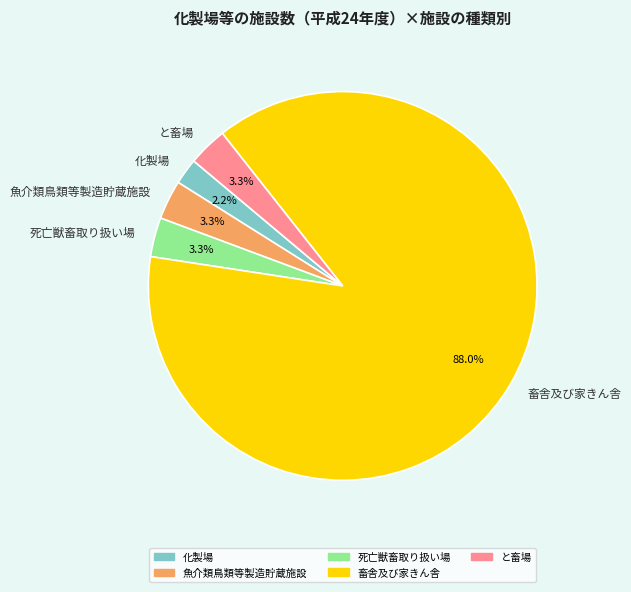

To the nearest percent, what is the combined percentage of と畜場 and 畜舎及び家きん舎?

91%